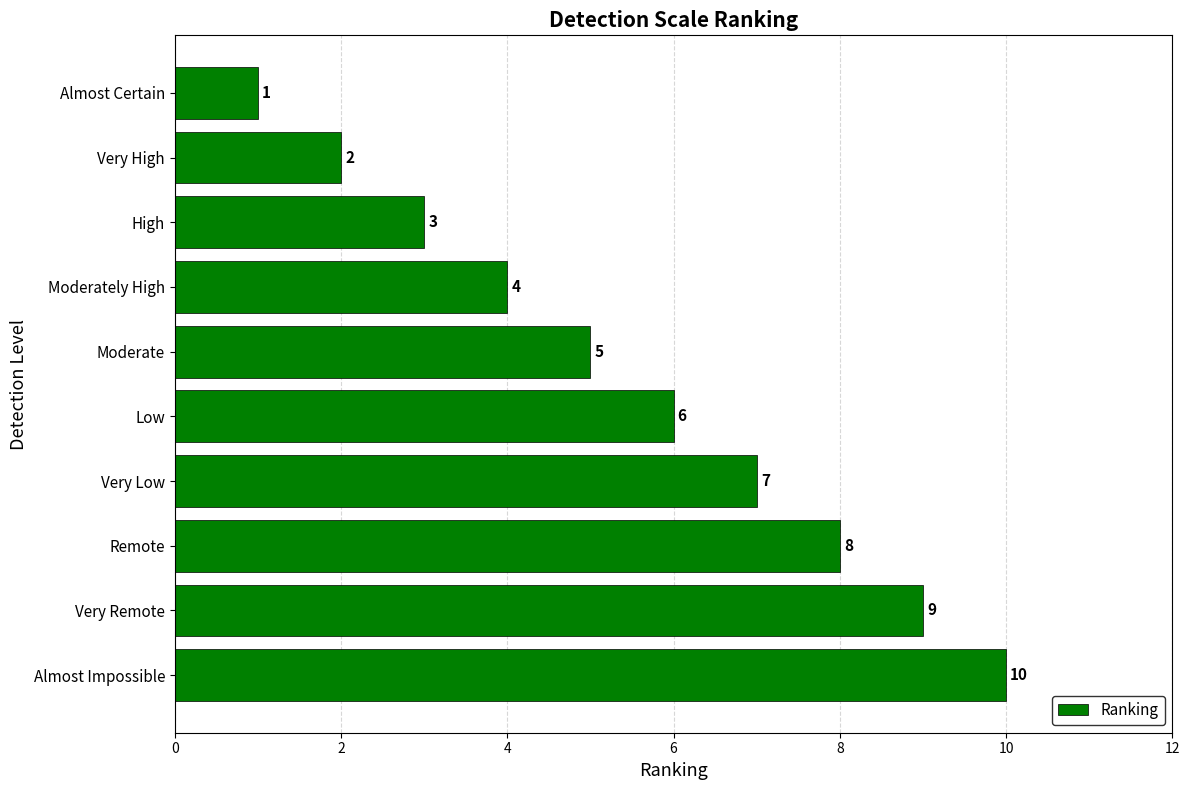

What is the maximum value shown in the chart?

10